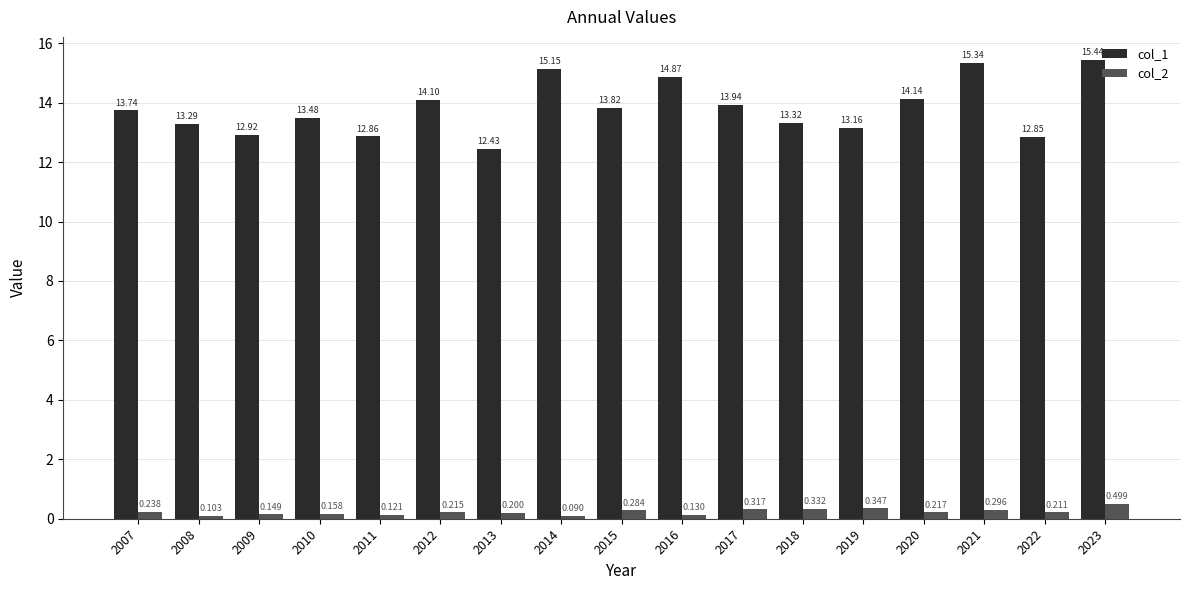

Rank the series by their average value, from highest to lowest.

col_1, col_2